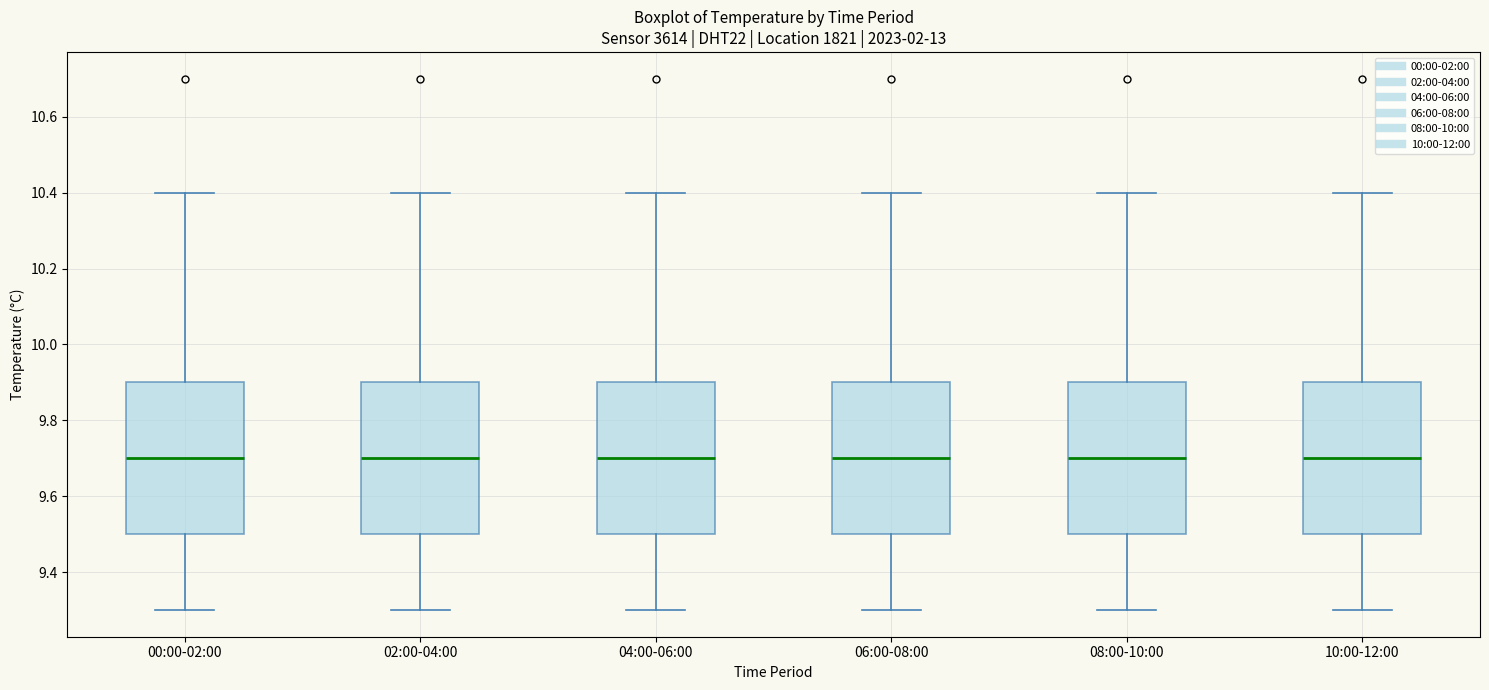

Reading left to right, transcribe this box plot: for each box, give where its median line is, the range the box spans, and where its two whiskers end, as read against the y-axis. The values are not printed on the chart, so give them approximately, as read against the axis.

00:00-02:00: median 9.7, box 9.5 to 9.9, whiskers 9.3 to 10.4
02:00-04:00: median 9.7, box 9.5 to 9.9, whiskers 9.3 to 10.4
04:00-06:00: median 9.7, box 9.5 to 9.9, whiskers 9.3 to 10.4
06:00-08:00: median 9.7, box 9.5 to 9.9, whiskers 9.3 to 10.4
08:00-10:00: median 9.7, box 9.5 to 9.9, whiskers 9.3 to 10.4
10:00-12:00: median 9.7, box 9.5 to 9.9, whiskers 9.3 to 10.4